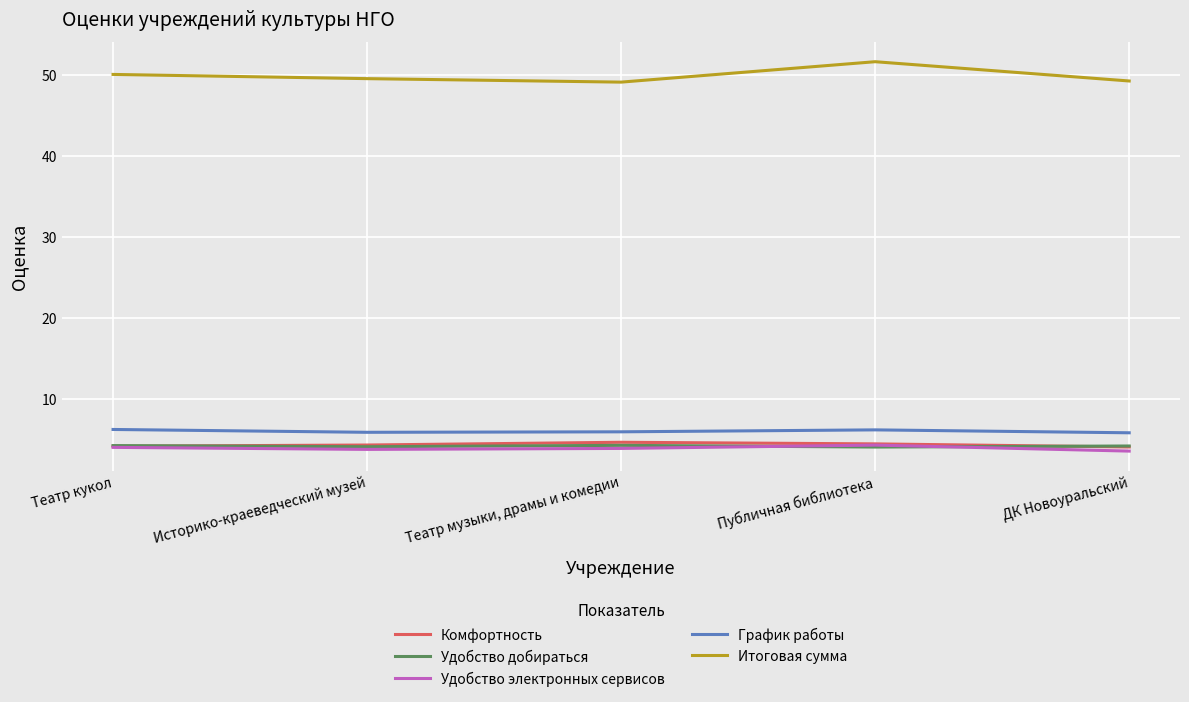

What is the approximate value of Итоговая сумма at Театр музыки, драмы и комедии?

49.2